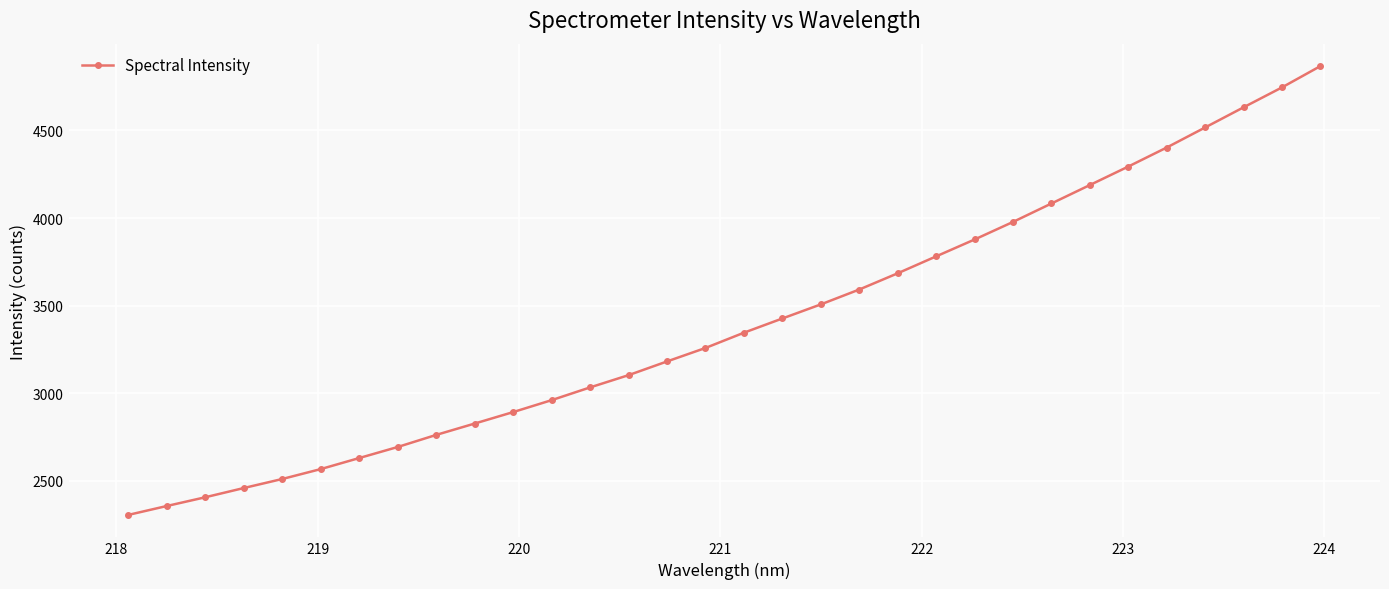

True or false: the data has more than 2 interior local peaks.

False